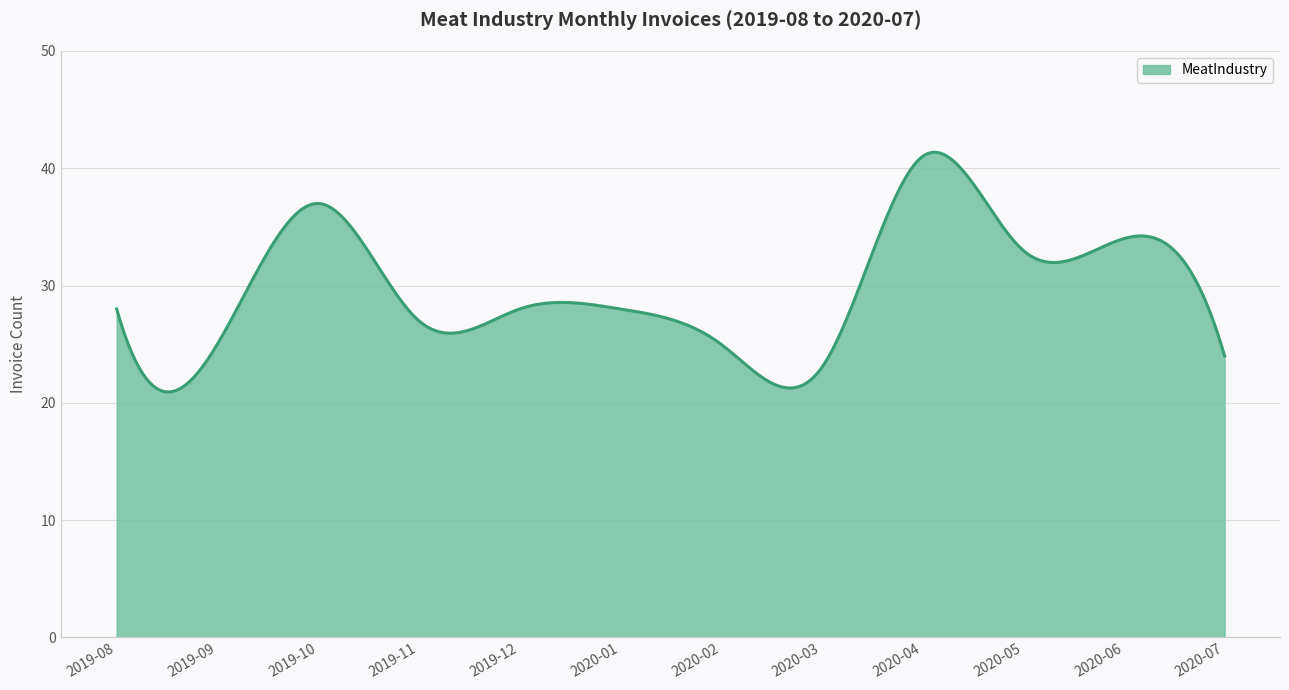

What is the greatest value displayed?

41.4